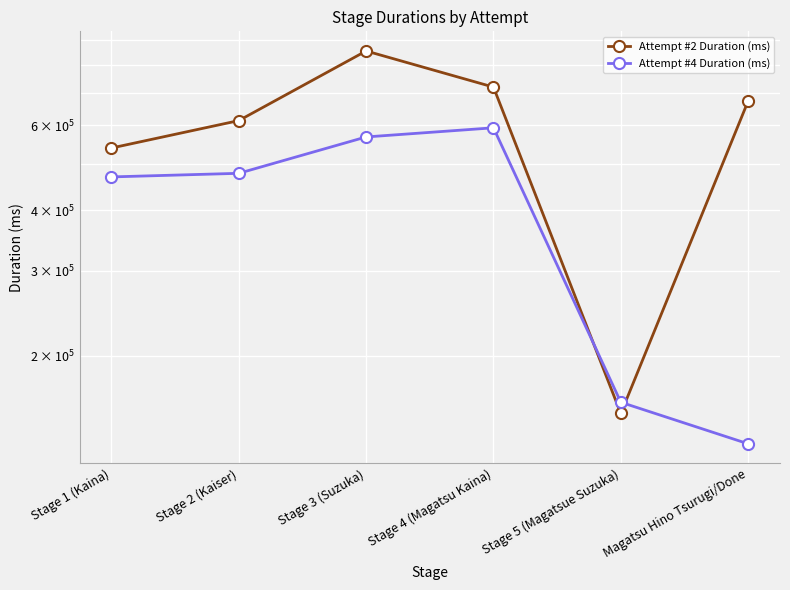

What is the difference between the Attempt #4 Duration (ms) values at Stage 4 (Magatsu Kaina) and Stage 2 (Kaiser)?

115836